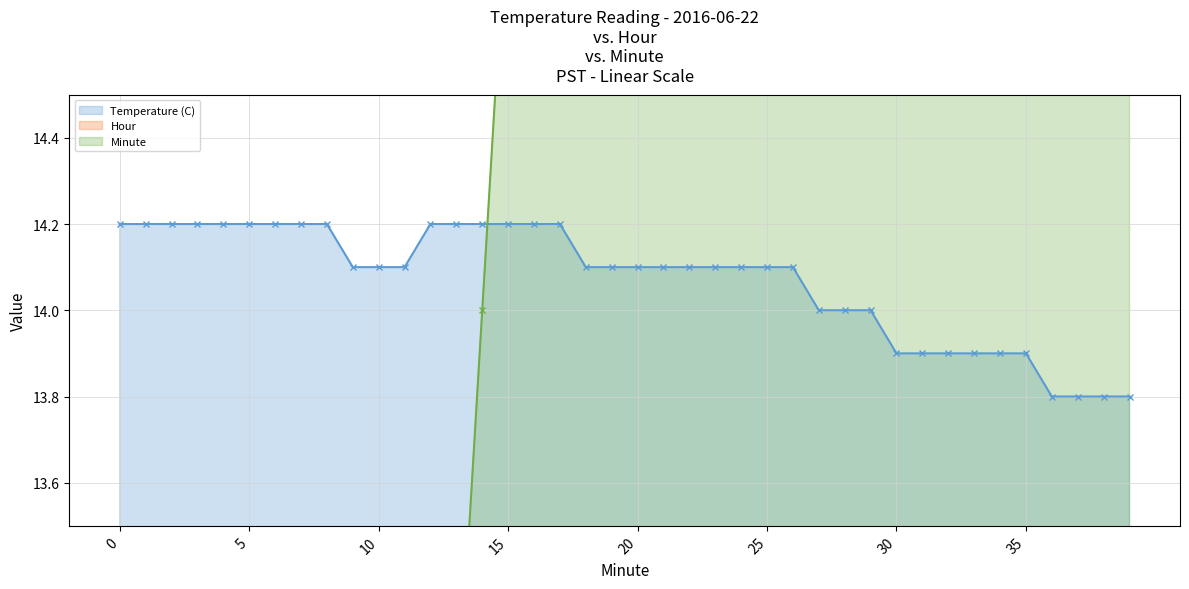

At which category is the sum across all series the highest?

39